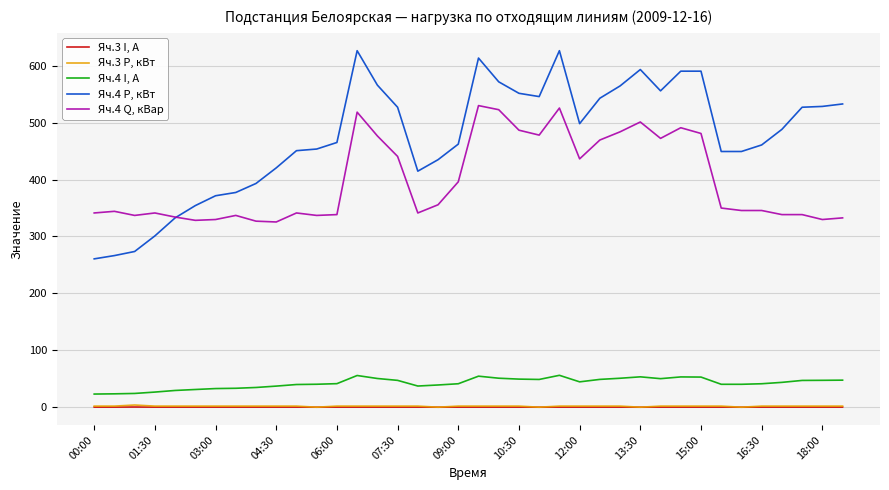

Which series has the largest total across all categories?

Яч.4 P, кВт